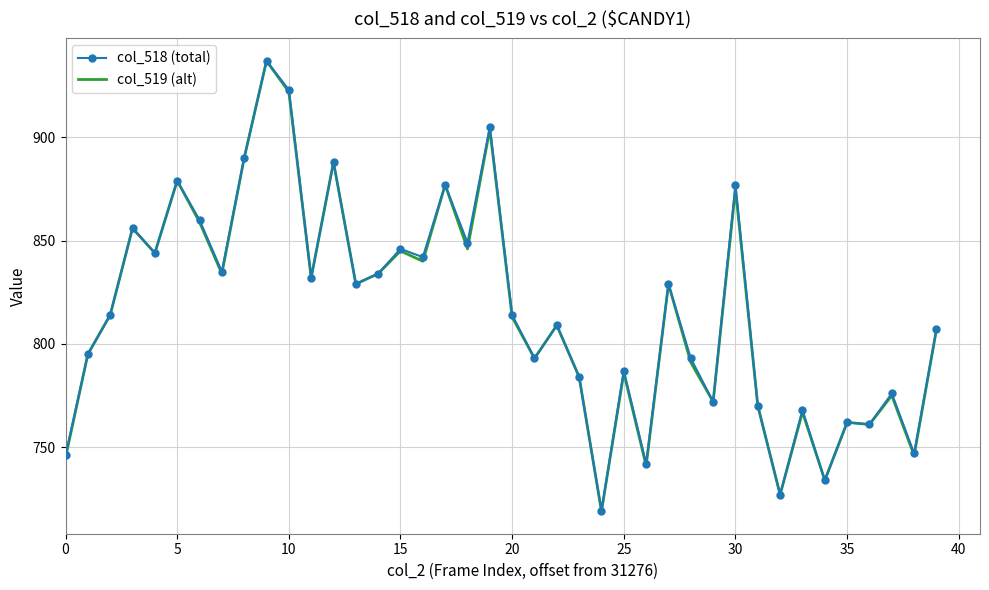

Reading left to right, transcribe all the data shown in this chart.

col_518 (total): 746	795	814	856	844	879	860	835	890	937	923	832	888	829	834	846	842	877	849	905	814	793	809	784	719	787	742	829	793	772	877	770	727	768	734	762	761	776	747	807
col_519 (alt): 745	795	814	856	844	879	859	834	890	937	922	832	888	829	834	845	840	877	846	904	813	793	809	784	719	786	741	829	791	772	875	770	727	767	734	762	761	775	746	807